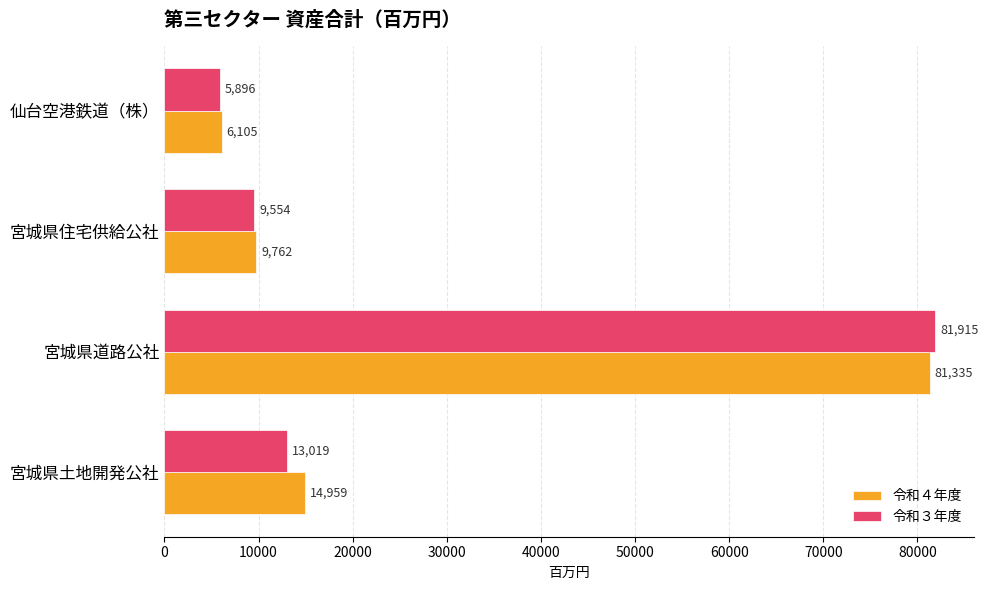

How many data points does each series have?

4